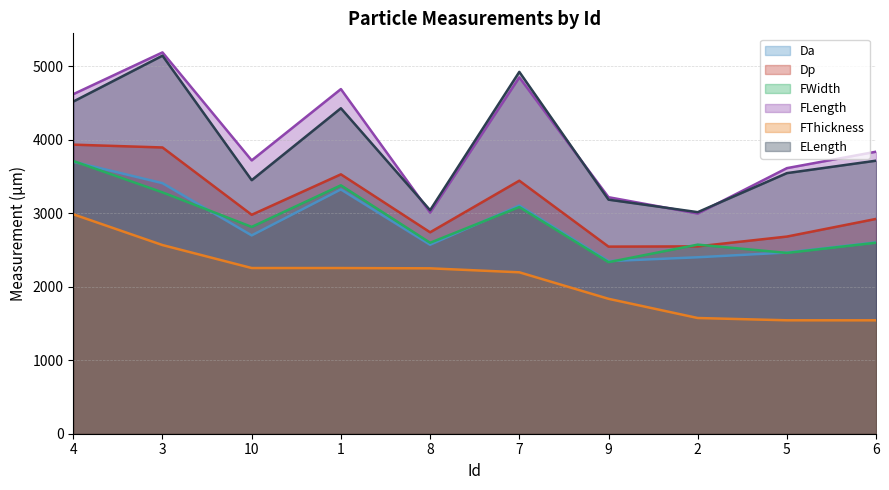

What is the sum of all ELength values?

38948.9